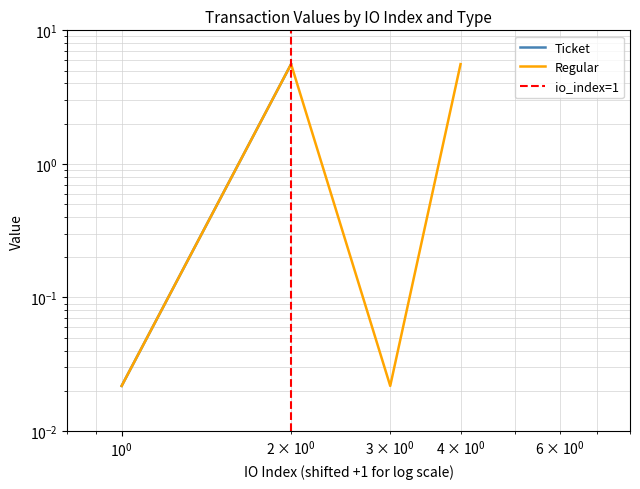

How many data points are above 5?

2